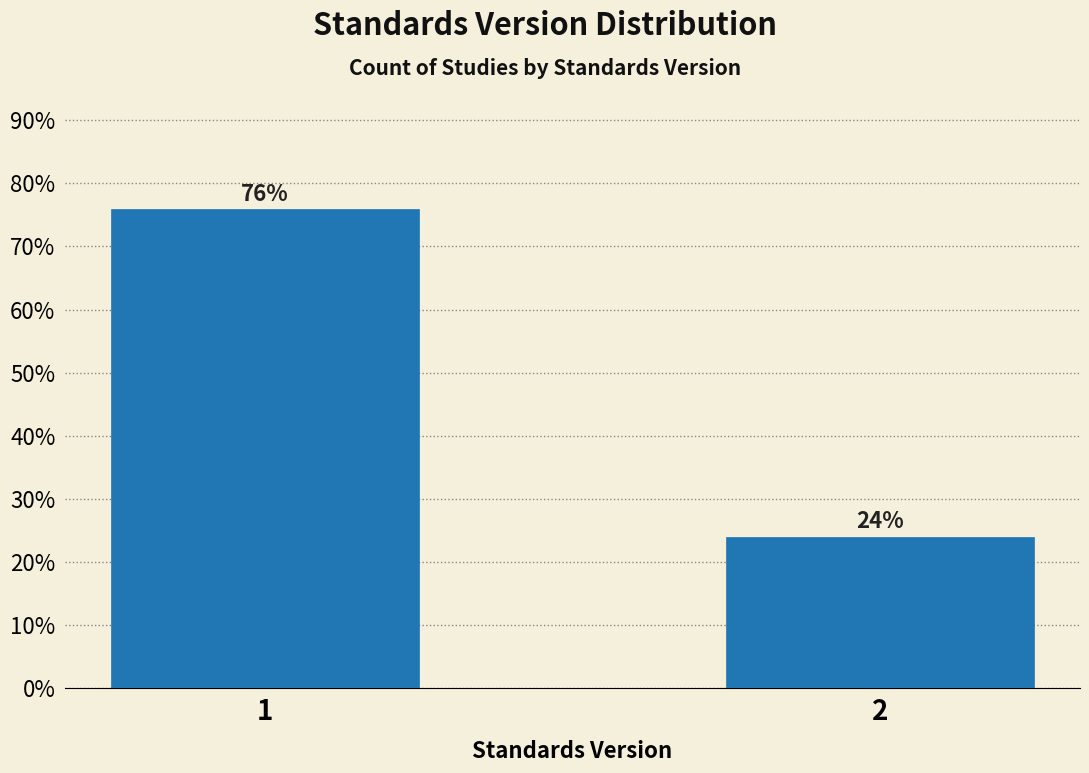

List the labels in order of value, largest first.

1, 2